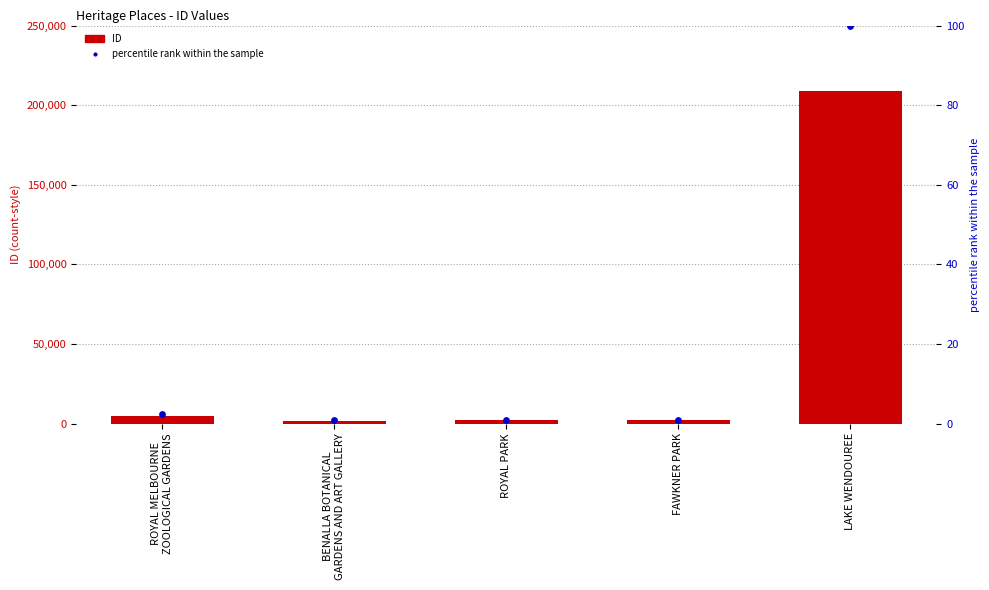

Which series has the largest Y range (max minus min)?

ID